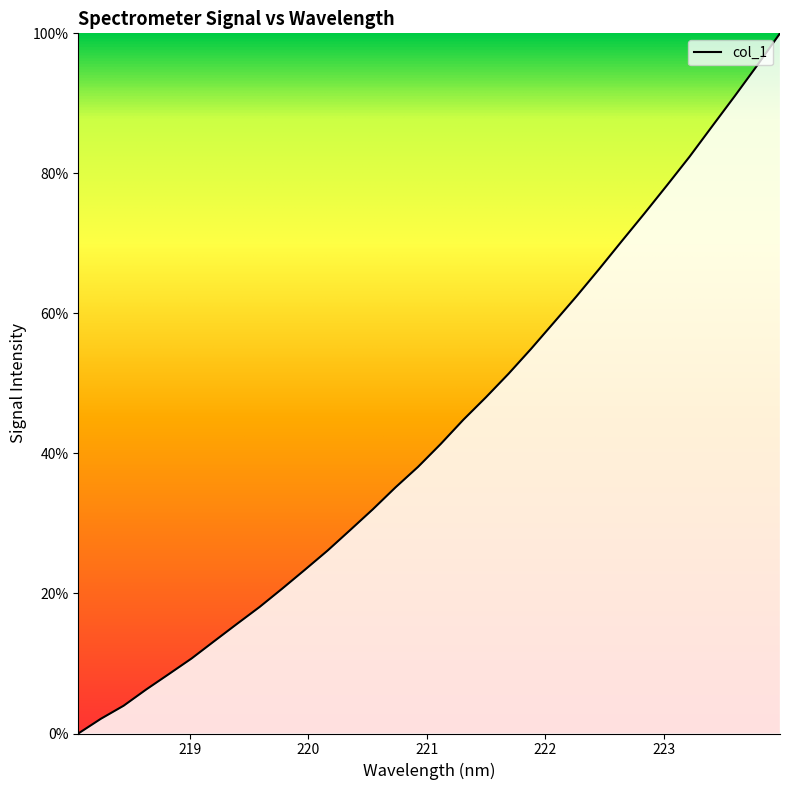

What is the greatest value displayed?

100.0